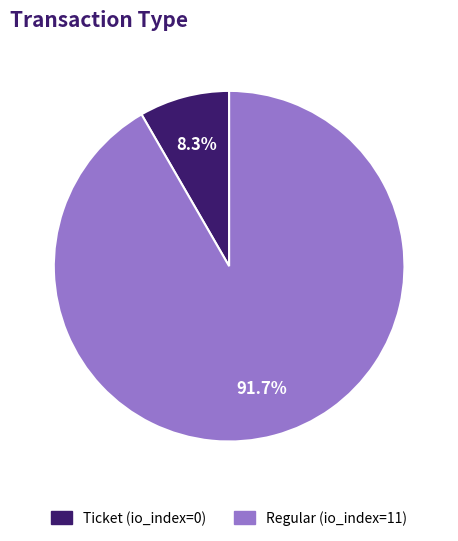

What is the total percentage of Regular (io_index=11) and Ticket (io_index=0)?

100.0%